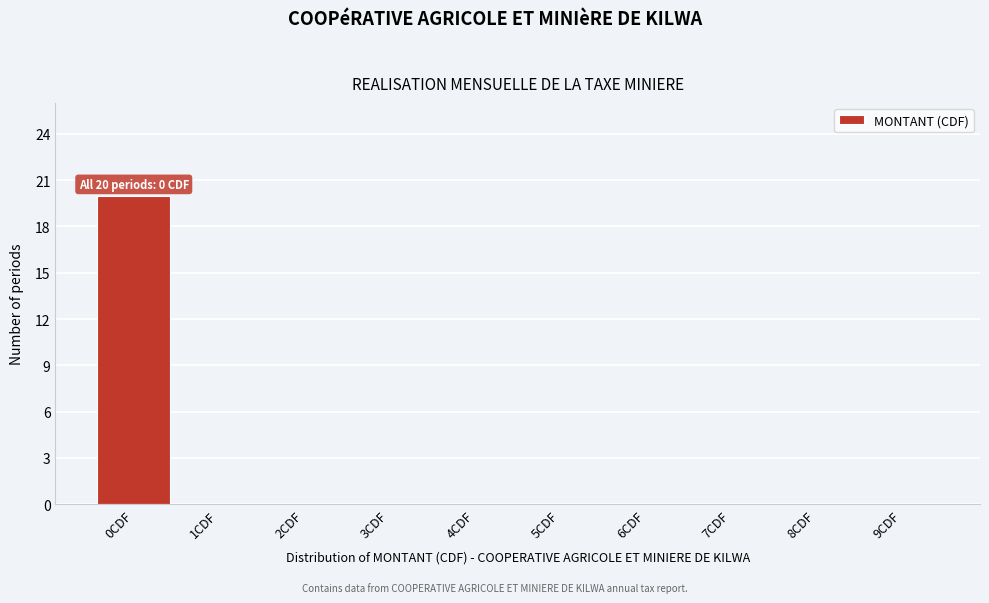

Reading left to right, list all the values displayed in this chart.

0CDF=20	1CDF=0	2CDF=0	3CDF=0	4CDF=0	5CDF=0	6CDF=0	7CDF=0	8CDF=0	9CDF=0